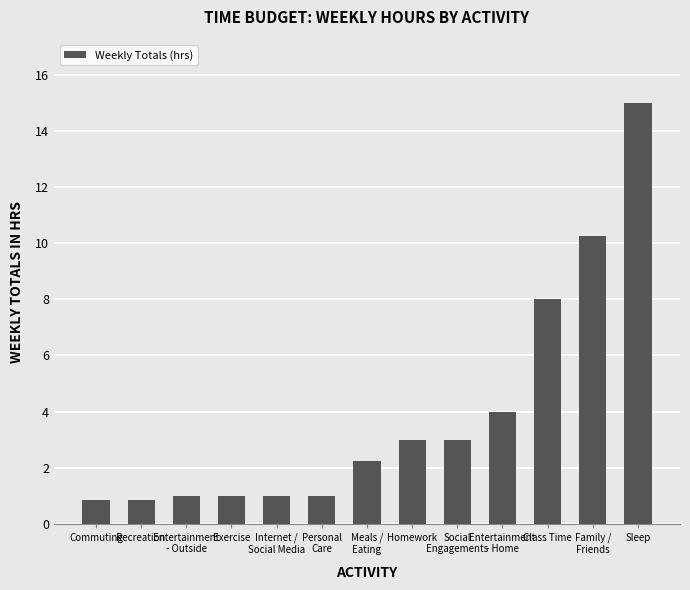

Approximately how many times larger is the value at Family /
Friends compared to Meals /
Eating?

4.6